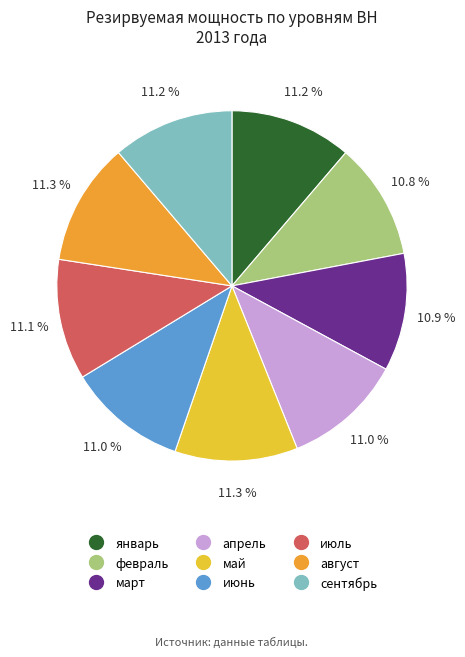

What percentage do июнь and февраль together represent?

21.8%